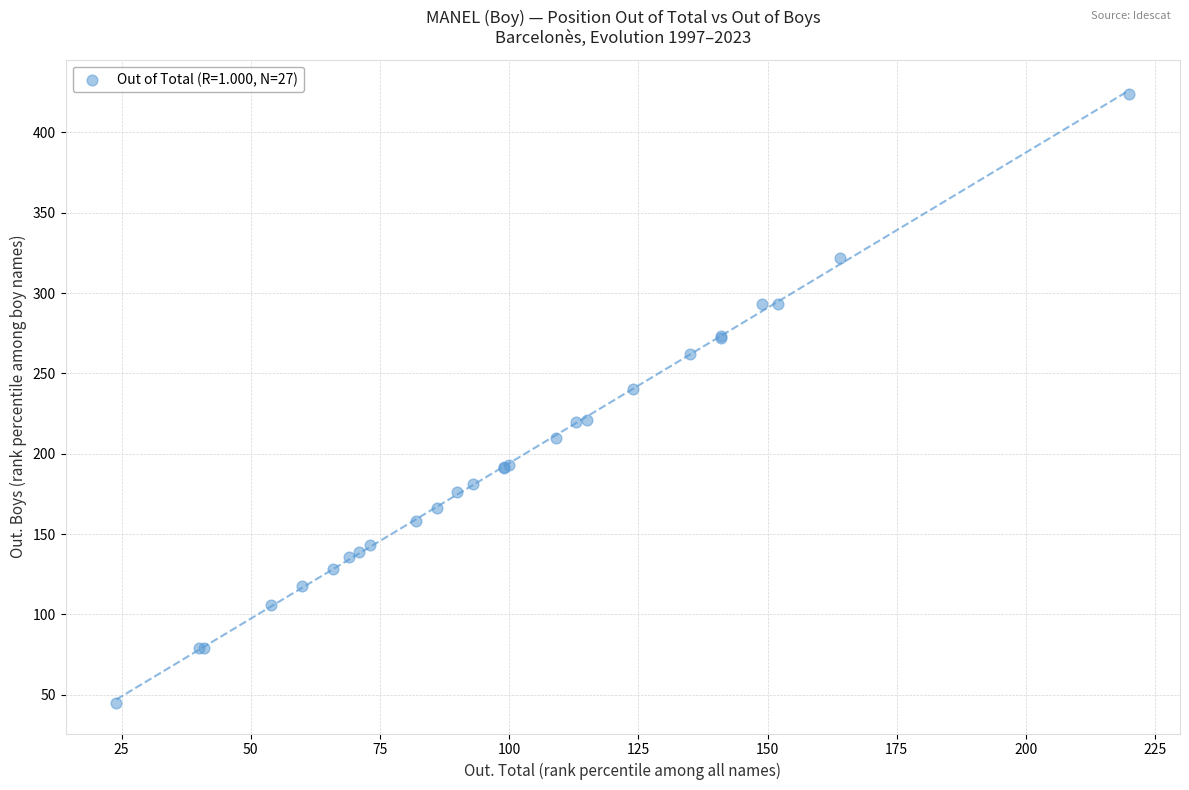

What Y value in the scatter plot is closest to 234?

240